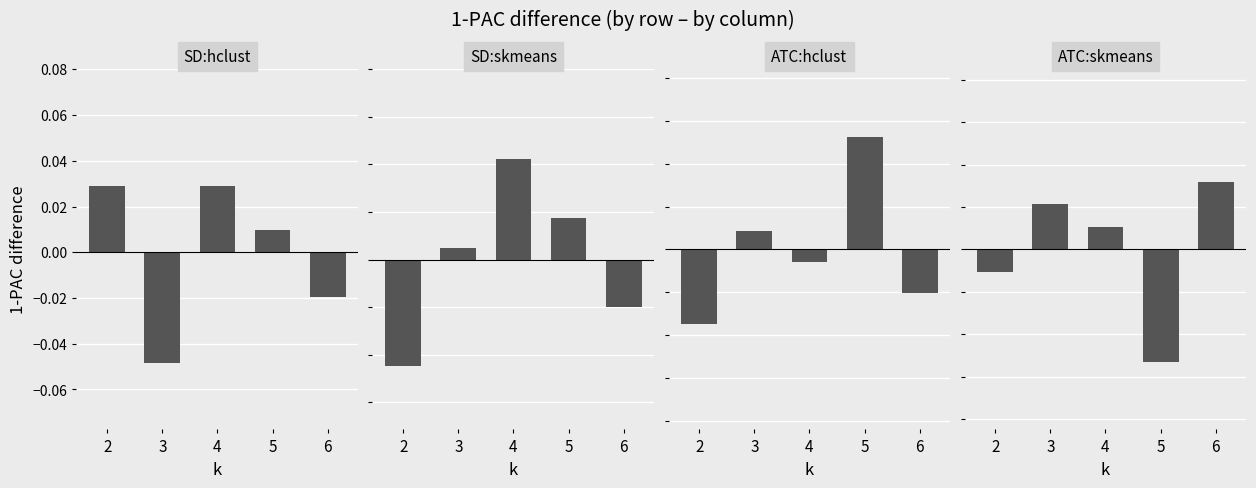

What is the total value across all series at 2?

-0.1